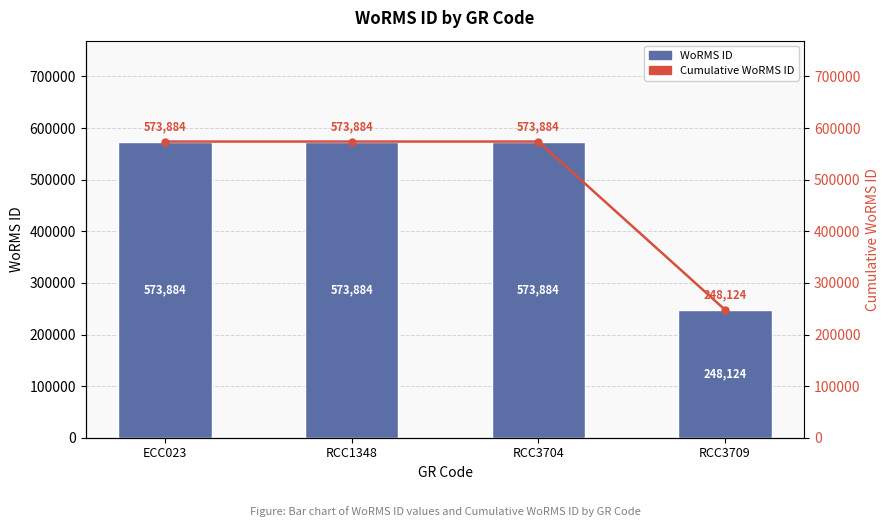

Which series has the largest range (max minus min)?

WoRMS ID